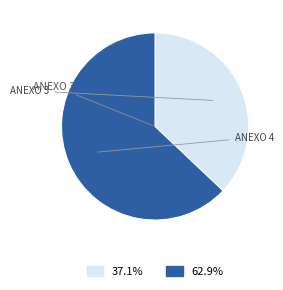

Is there any slice that represents more than half of the pie?

Yes